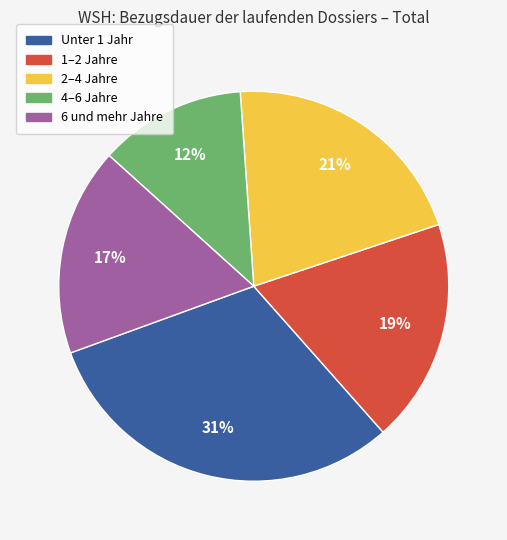

Does 2–4 Jahre account for over 50% of the chart?

No